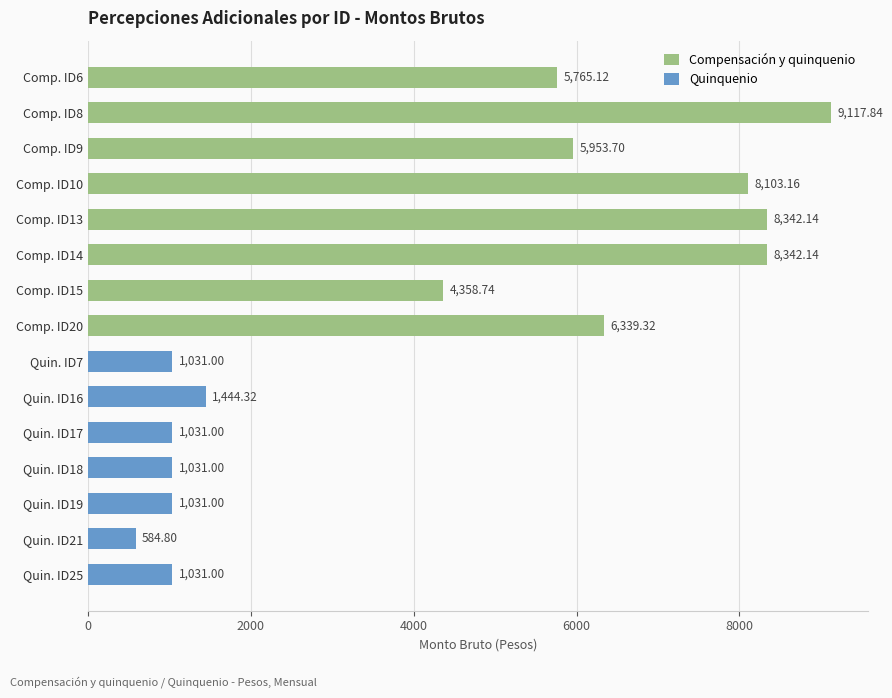

What is the difference between the maximum and minimum values in the Compensación y quinquenio series?

4759.1